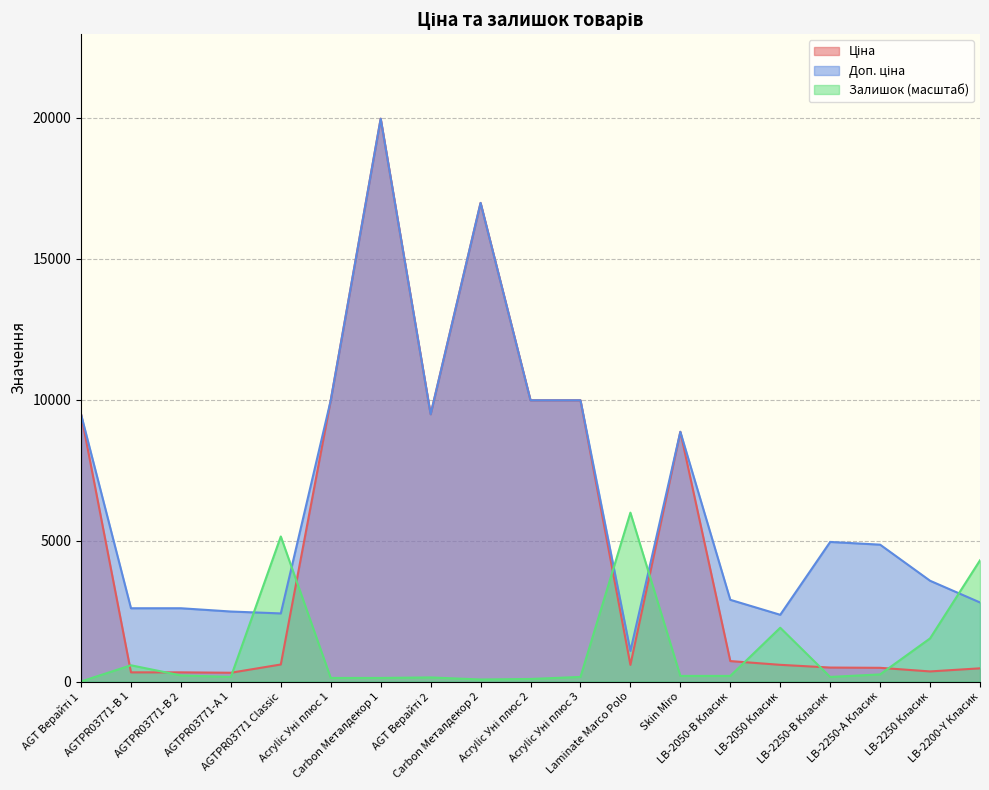

How many intersections are there between Залишок and Доп. ціна?

5